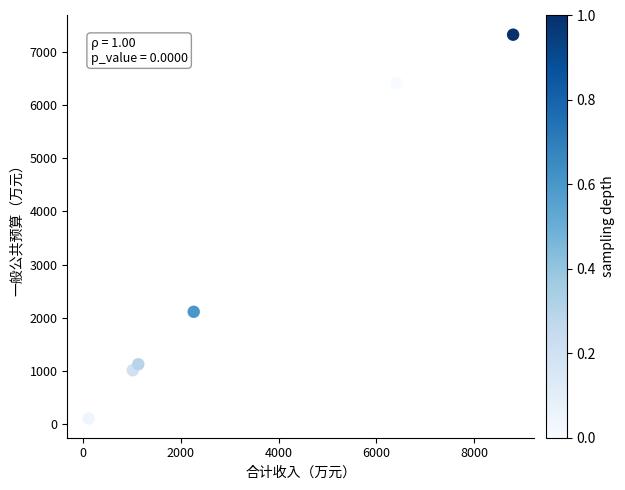

What Y value in the scatter plot is closest to 3712?

2112.7